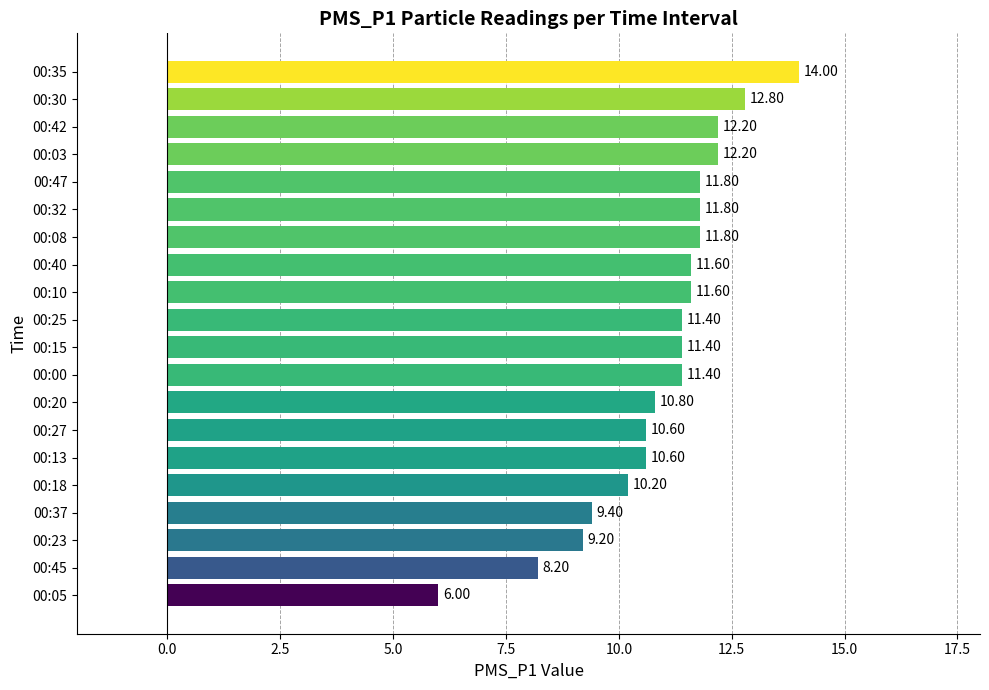

What is the difference between the second highest and second lowest values?

4.6